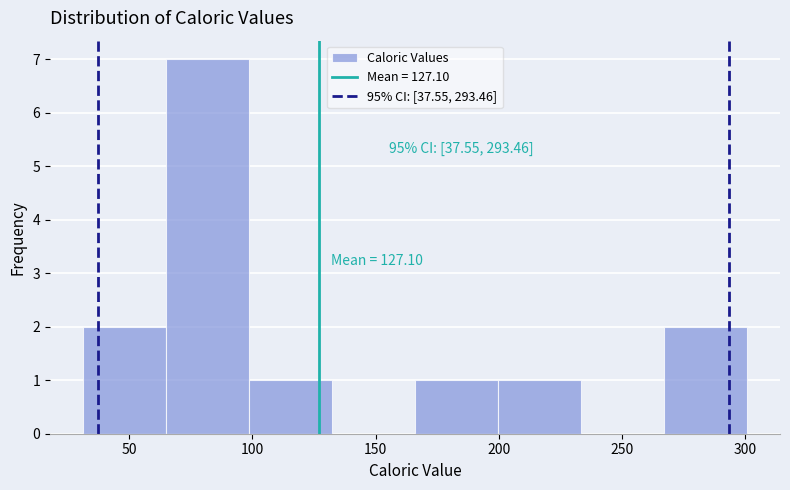

Over which range of the x-axis is the bar tallest?

65 to 100